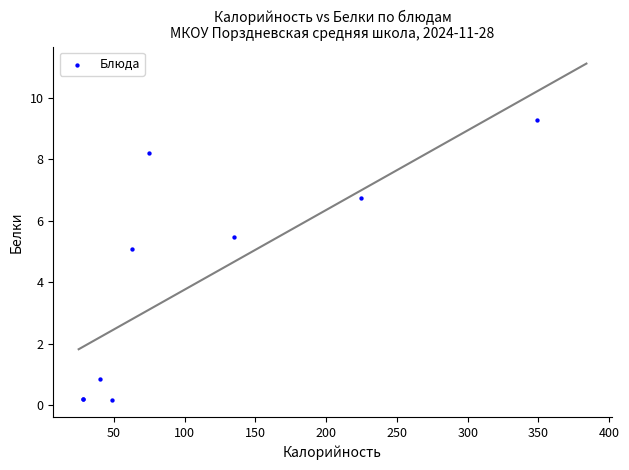

What Y value in the scatter plot is closest to 4?

5.1